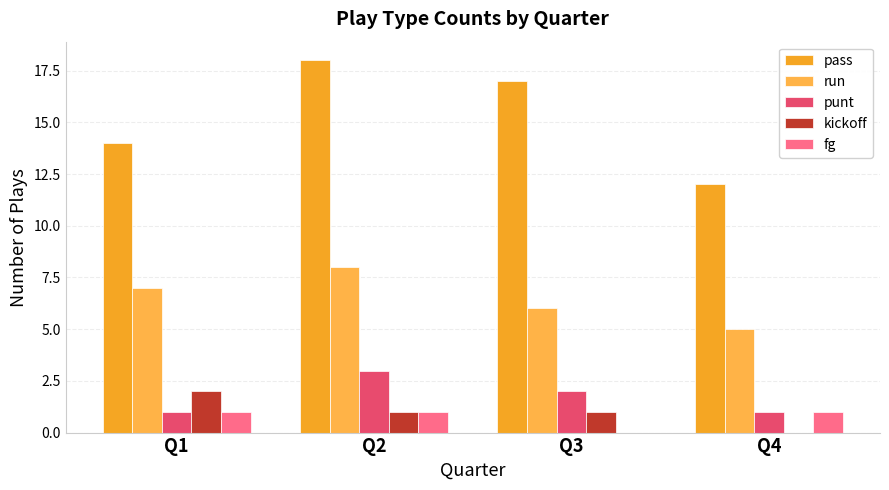

How many data points does each series have?

4